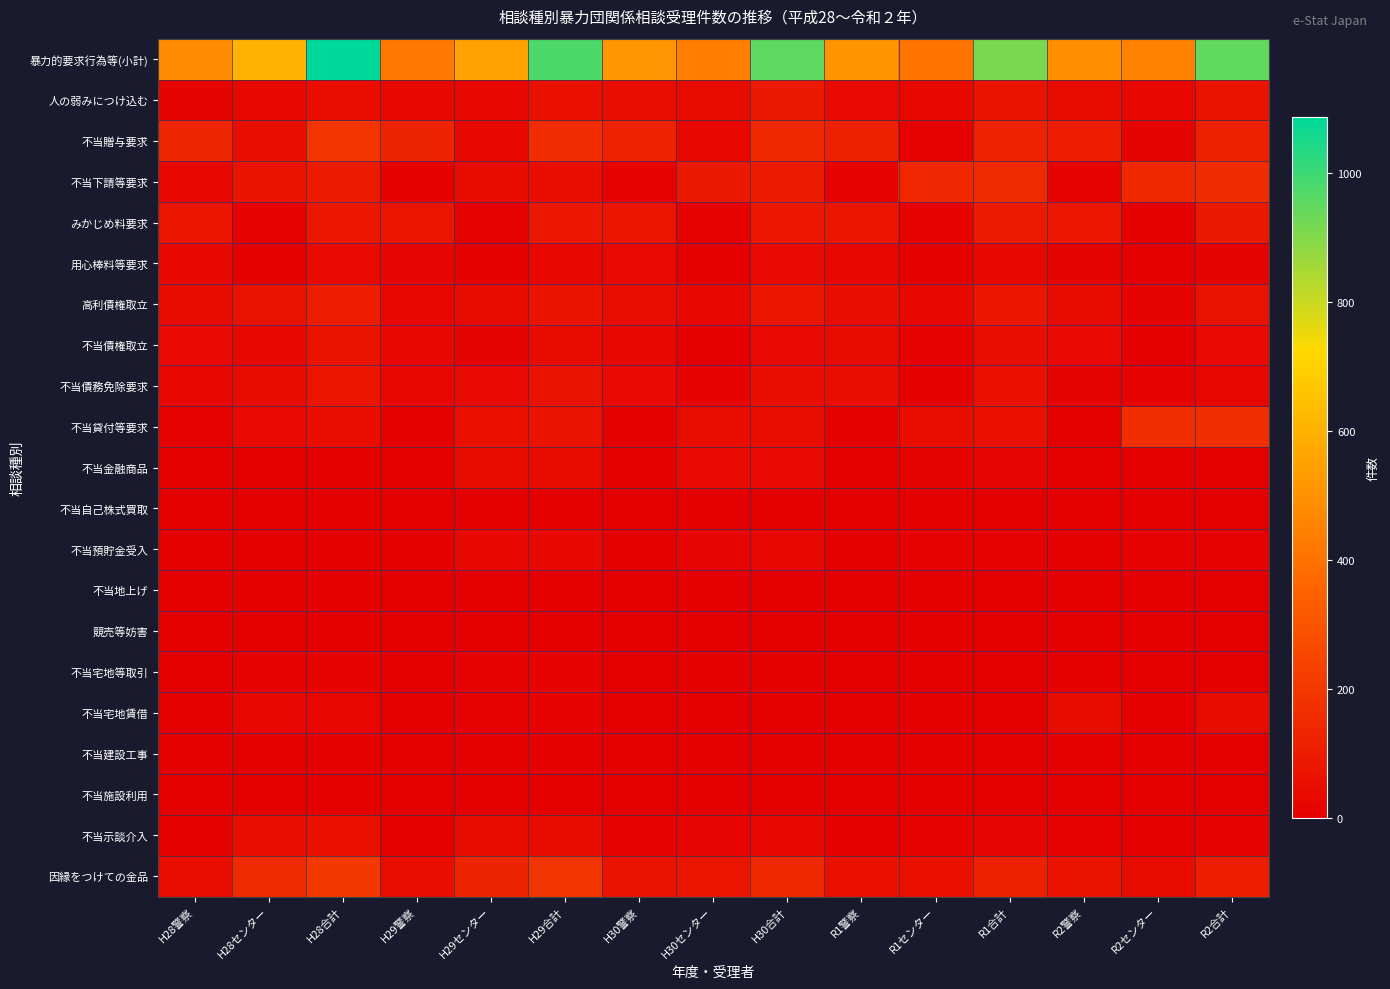

At how many categories does at least one series exceed 172?

15